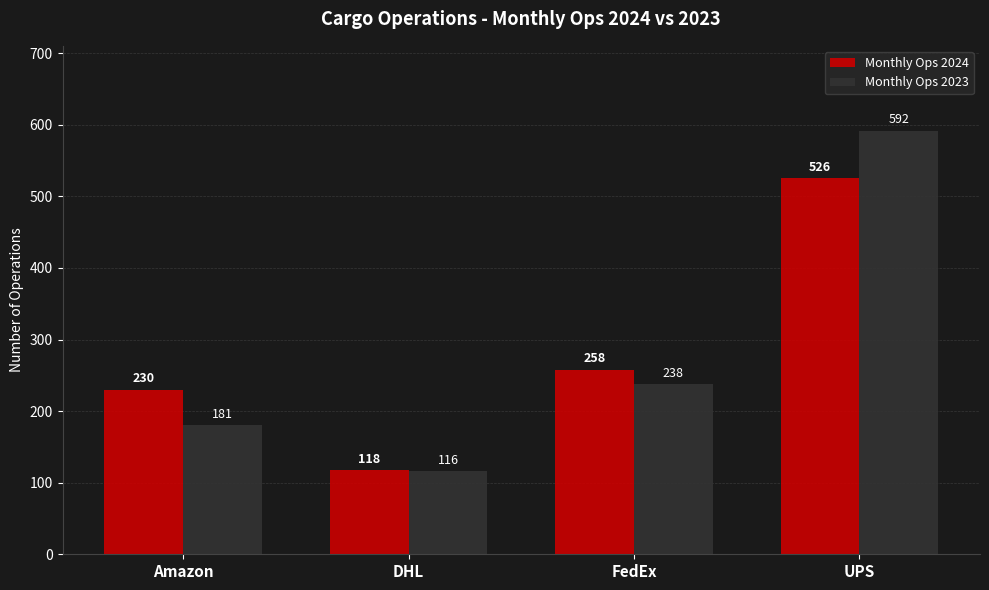

At which category is the sum across all series the highest?

UPS